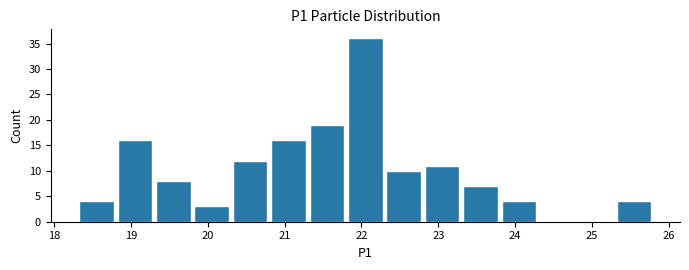

Reading left to right, list every bar in this chart as the range it spans on the x-axis followed by its height. The values are not printed on the chart, so give them approximately, as read against the axis.

18.3 to 18.8: 4
18.8 to 19.3: 16
19.3 to 19.8: 8
19.8 to 20.3: 3
20.3 to 20.8: 12
20.8 to 21.3: 16
21.3 to 21.8: 19
21.8 to 22.3: 36
22.3 to 22.8: 10
22.8 to 23.3: 11
23.3 to 23.8: 7
23.8 to 24.3: 4
24.3 to 24.8: 0
24.8 to 25.3: 0
25.3 to 25.8: 4